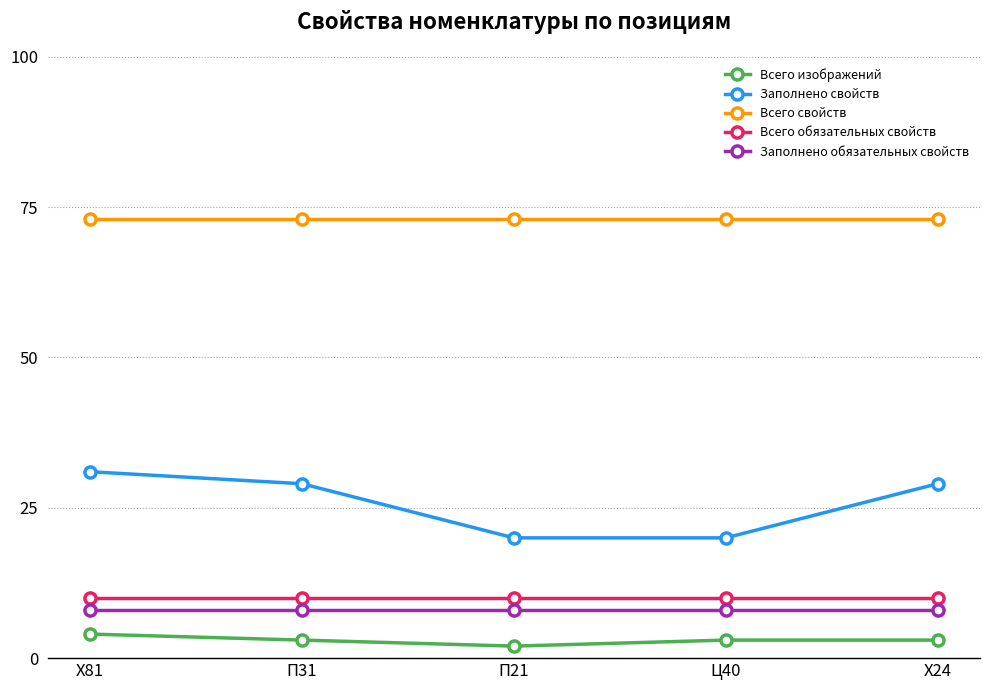

True or false: Заполнено свойств and Всего обязательных свойств cross at least once.

False